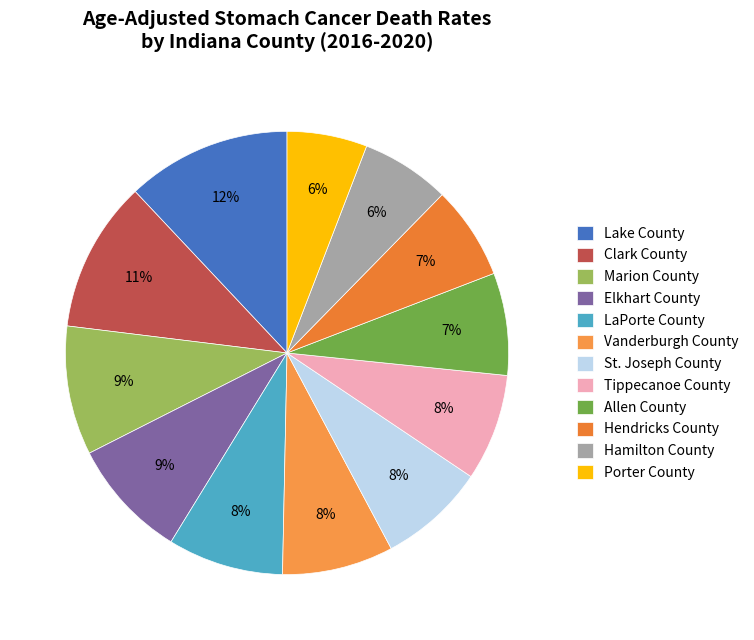

Combined, what portion of the pie is Vanderburgh County and Marion County?

17.5%